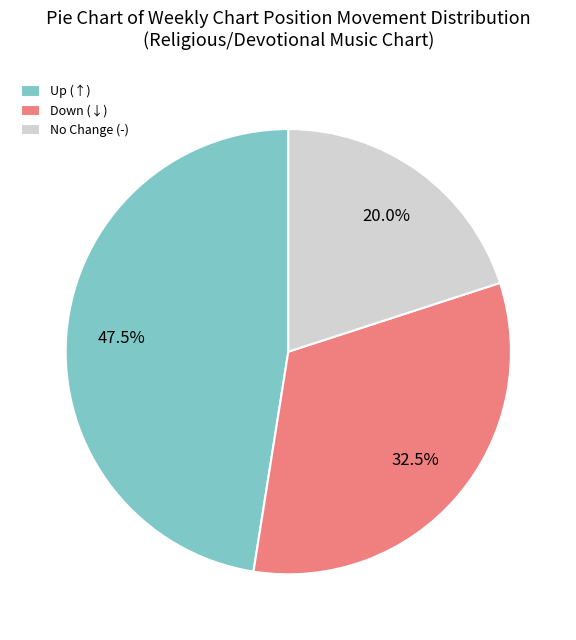

Does No Change (-) represent more than half of the total?

No